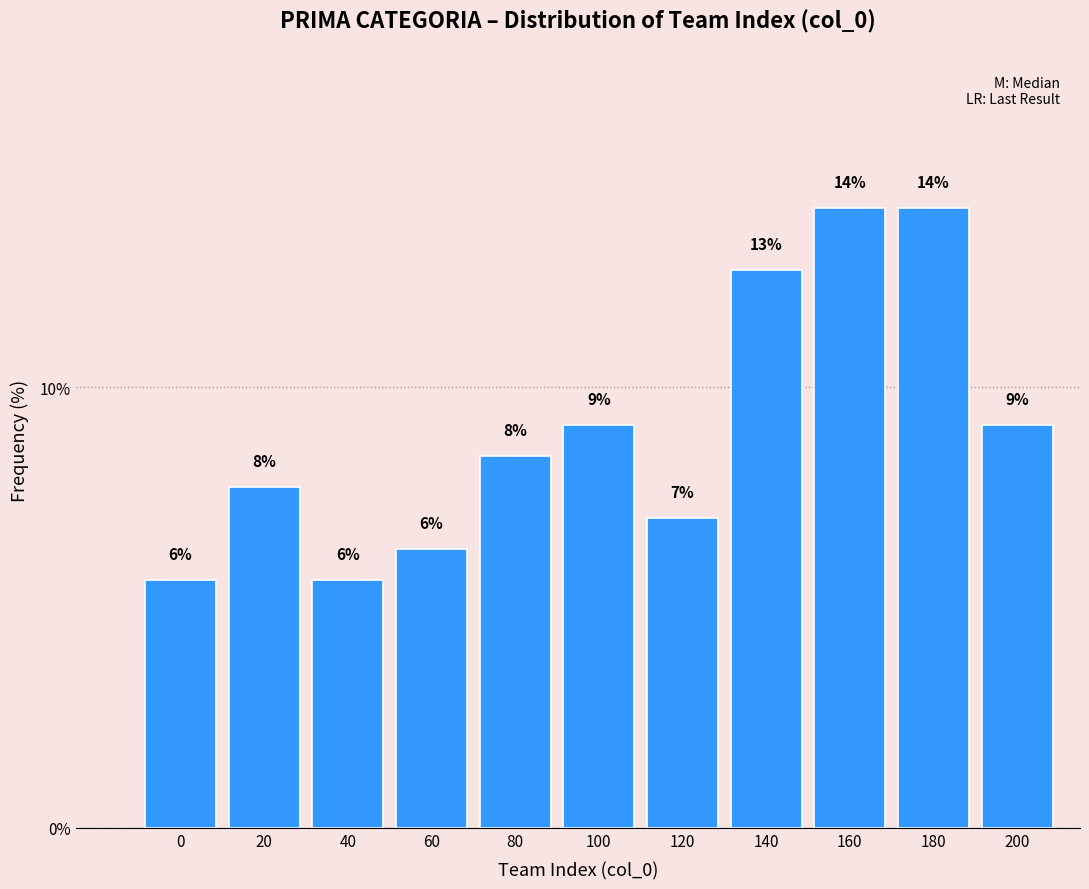

Does the chart contain any negative values?

No